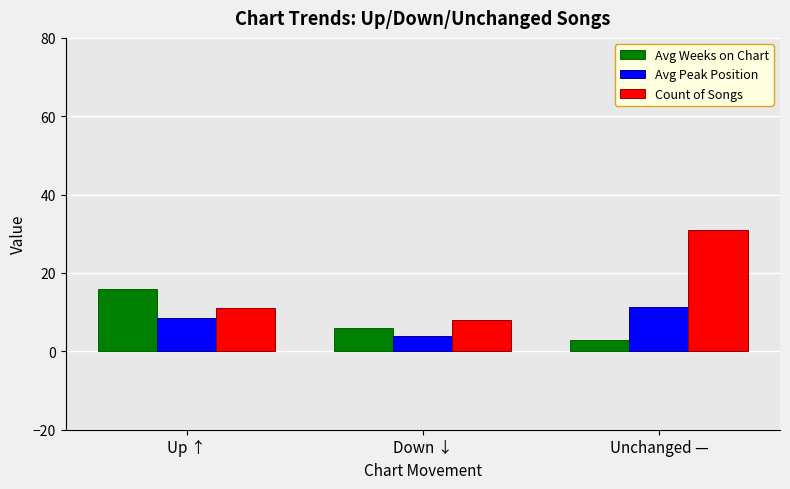

How many distinct data groups are displayed?

3